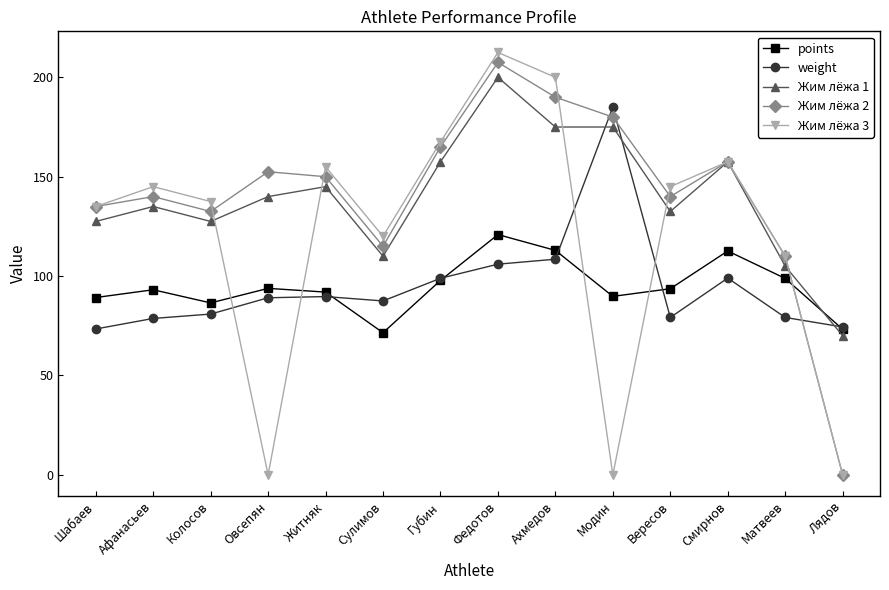

What position from the left is Вересов?

11